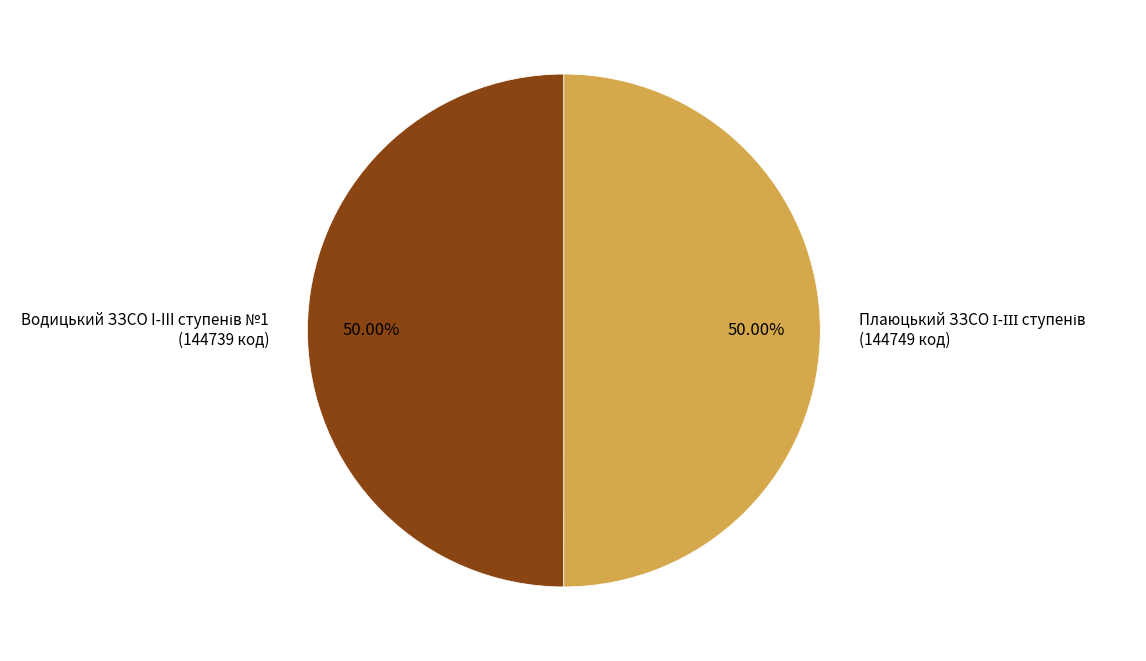

Rank the categories by value from lowest to highest.

Водицький ЗЗСО I-III ступенів №1, Плаюцький ЗЗСО І-ІІІ ступенів